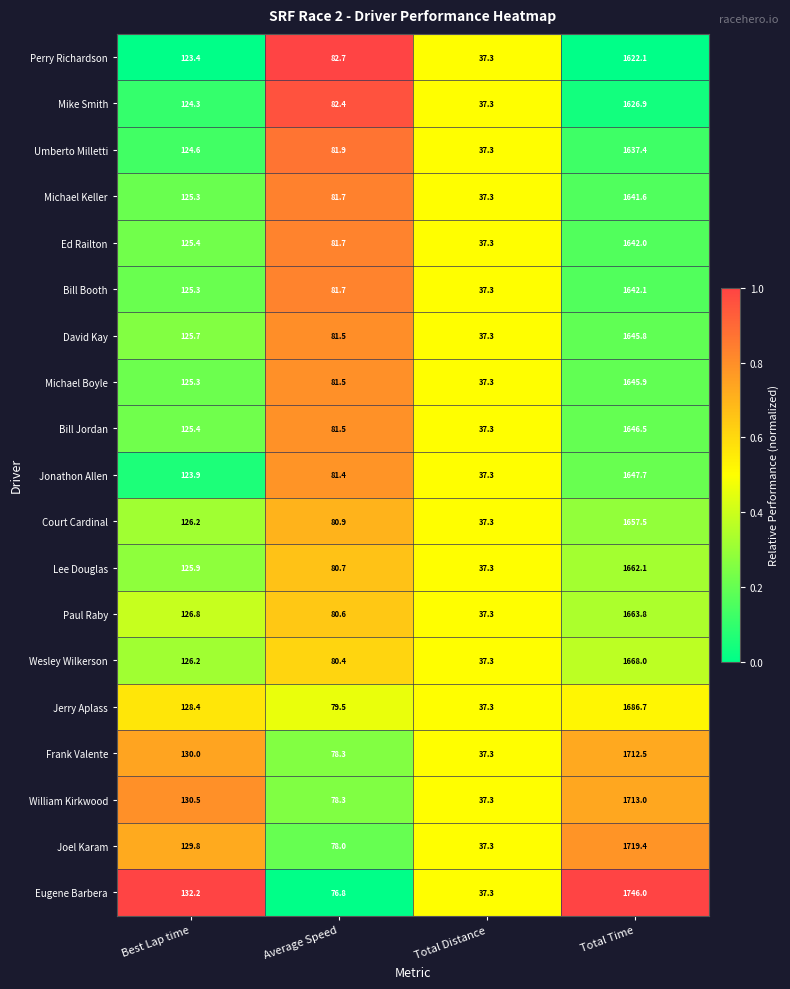

The value of Frank Valente at Total Time is 2915.0. True or false?

False